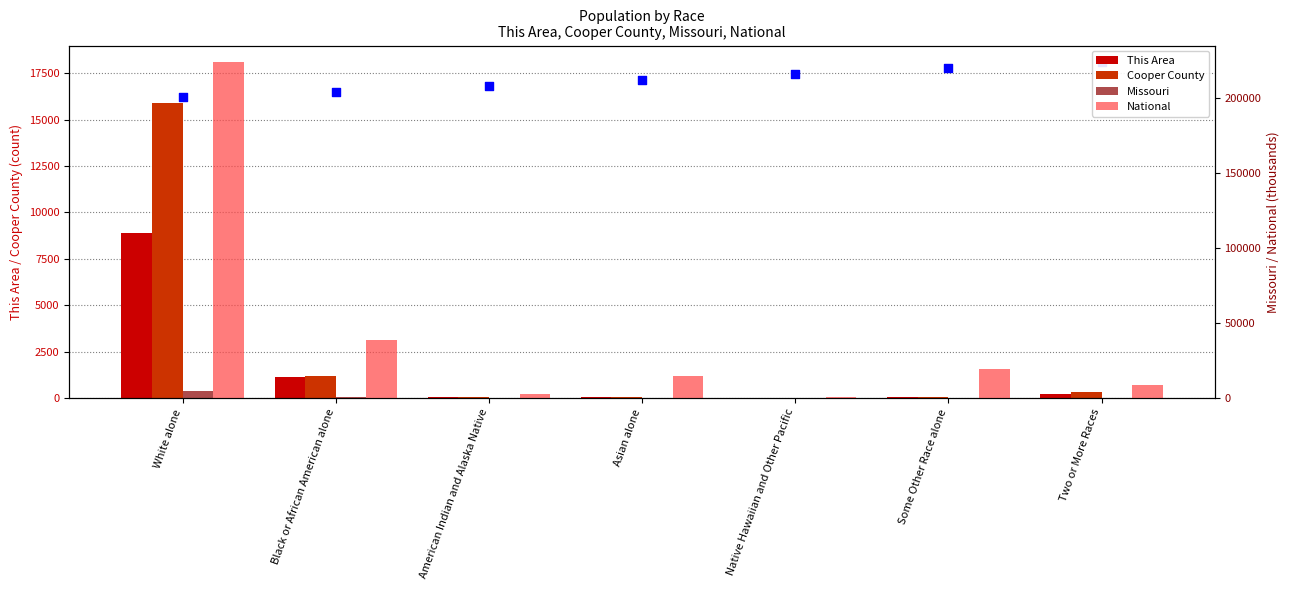

Which series has the largest total across all categories?

National